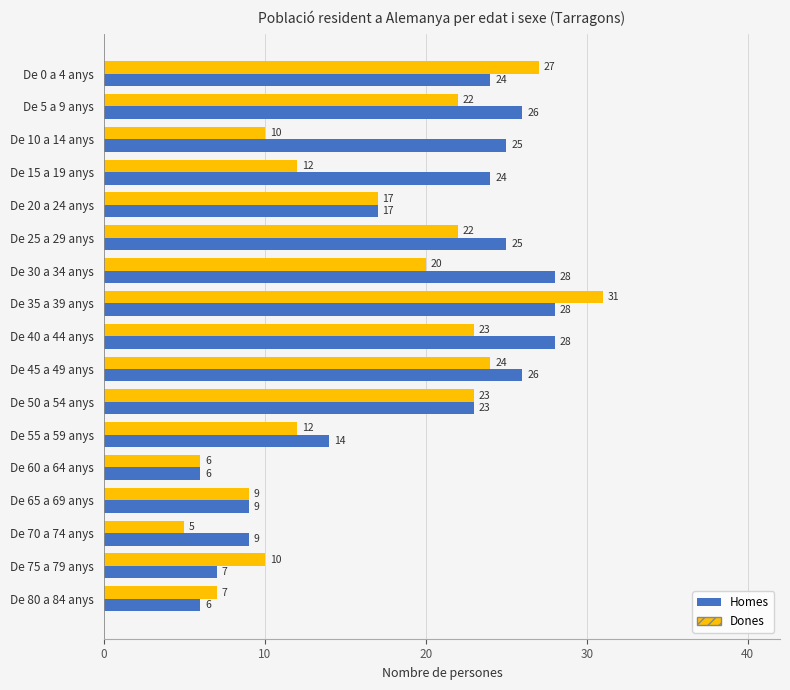

Which series has the largest total across all categories?

Homes